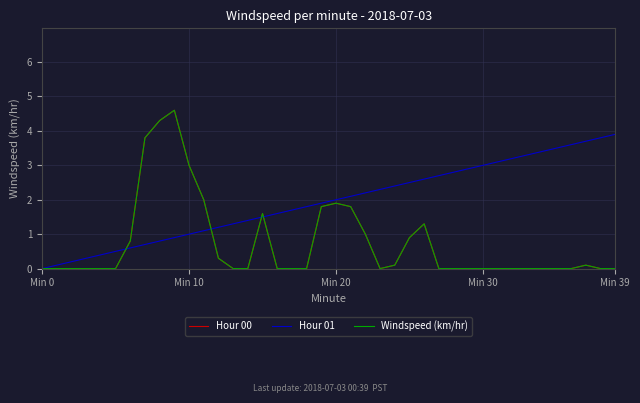

What is the difference between the maximum and second lowest values in the Hour 01 series?

3.8